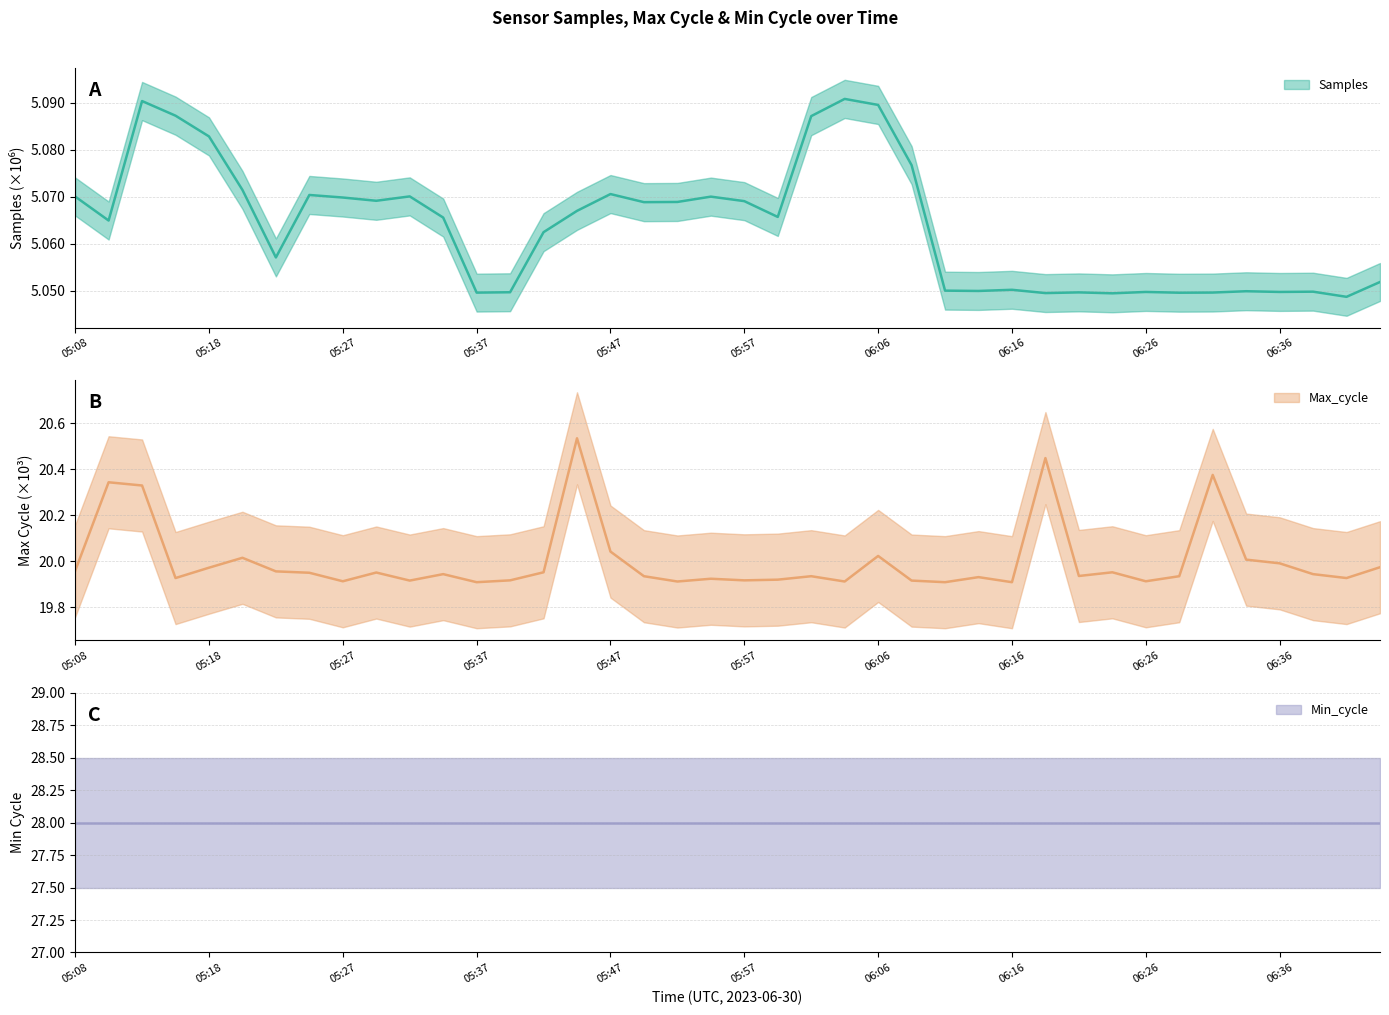

Which category has the highest value in the Max_cycle series?

05:44